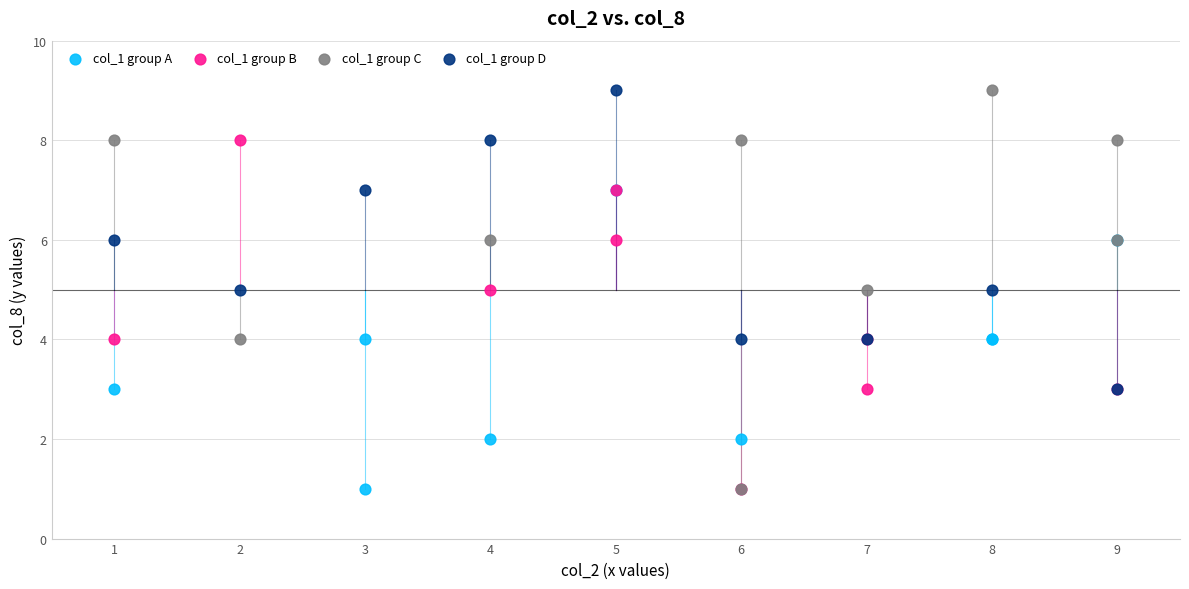

Which series has the largest Y range (max minus min)?

col_1 group C